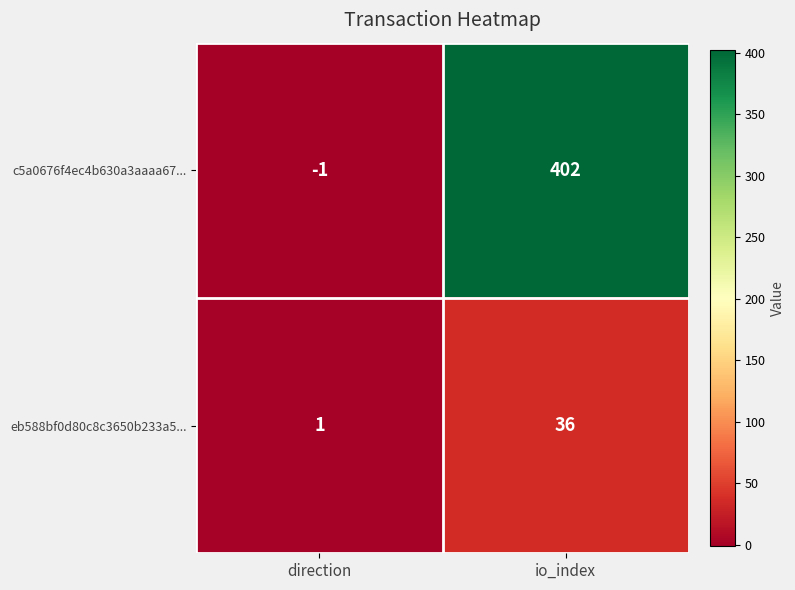

True or false: c5a0676f4ec4b630a3aaaa67... has a value of 402 at io_index.

True